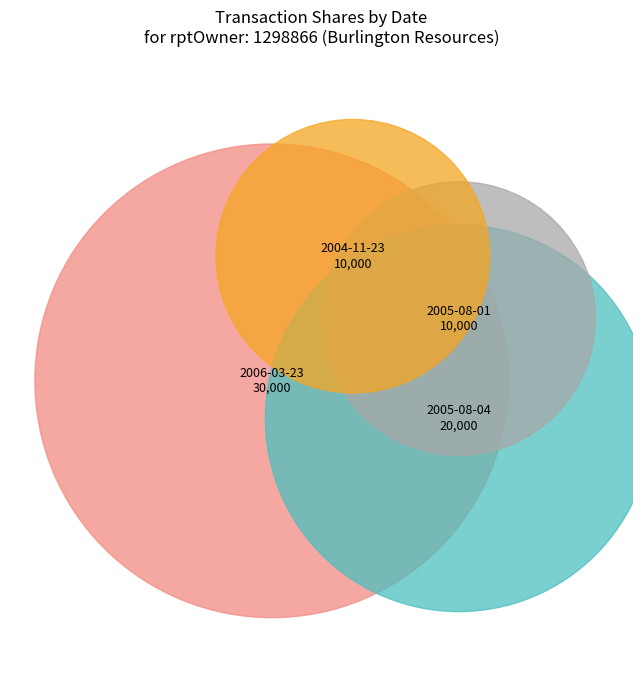

The 2005-08-01 slice represents 20% of the pie. True or false?

False